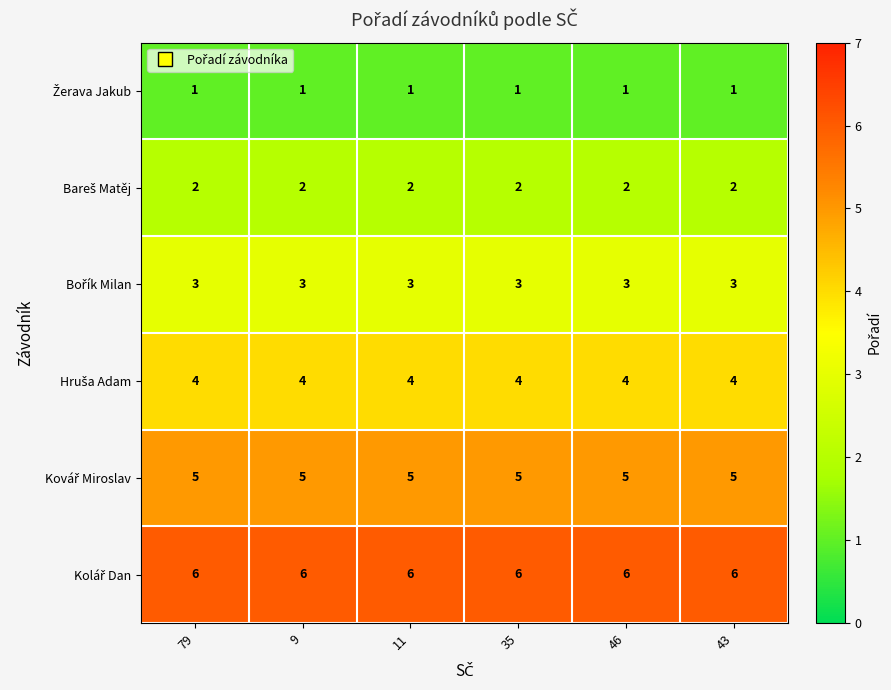

What is the greatest value displayed?

6